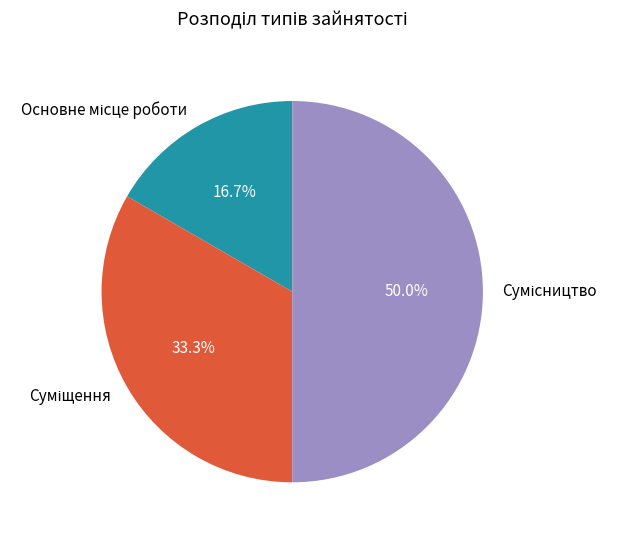

How many segments does this pie chart have?

3